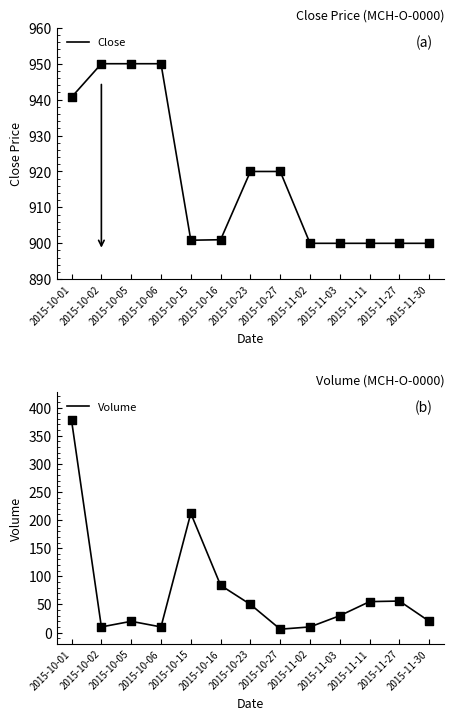

Which series has the widest spread of Y values?

Volume